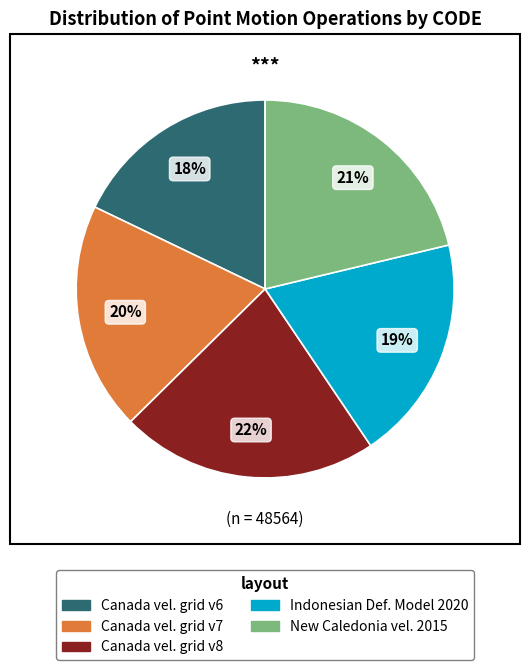

What is the smallest slice in the pie chart?

Canada vel. grid v6